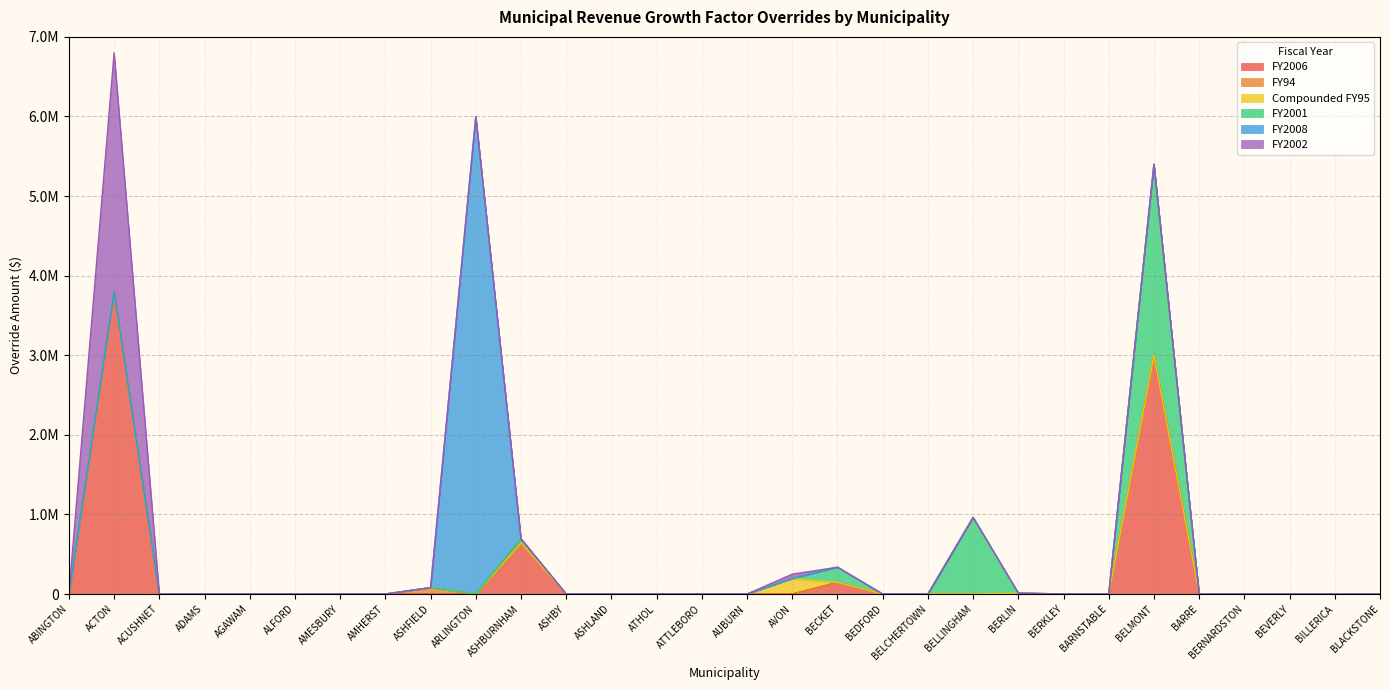

Reading left to right, extract all data points from this chart.

FY2006: 0.0	3800000.0	0.0	0.0	0.0	0.0	0.0	0.0	0.0	0.0	641448.8	0.0	0.0	0.0	0.0	0.0	0.0	145000.0	0.0	0.0	0.0	0.0	0.0	0.0	3000000.0	0.0	0.0	0.0	0.0	0.0
FY94: 0.0	0.0	0.0	0.0	0.0	0.0	0.0	0.0	80000.0	0.0	0.0	0.0	0.0	0.0	0.0	0.0	0.0	0.0	0.0	0.0	0.0	3500.0	0.0	0.0	0.0	0.0	0.0	0.0	0.0	0.0
Compounded FY95: 0.0	0.0	0.0	0.0	0.0	0.0	0.0	0.0	0.0	0.0	0.0	0.0	0.0	0.0	0.0	0.0	194395.0	0.0	0.0	0.0	0.0	8200.0	0.0	0.0	0.0	0.0	0.0	0.0	0.0	0.0
FY2001: 0.0	0.0	0.0	0.0	0.0	0.0	0.0	0.0	0.0	0.0	52594.0	0.0	0.0	0.0	0.0	0.0	0.0	191628.0	0.0	0.0	962614.0	0.0	0.0	0.0	2400000.0	0.0	0.0	0.0	0.0	0.0
FY2008: 0.0	0.0	0.0	0.0	0.0	0.0	0.0	0.0	0.0	6000000.0	0.0	0.0	0.0	0.0	0.0	0.0	0.0	0.0	0.0	0.0	0.0	0.0	0.0	0.0	0.0	0.0	0.0	0.0	0.0	0.0
FY2002: 0.0	3000000.0	0.0	0.0	0.0	0.0	0.0	0.0	0.0	0.0	0.0	0.0	0.0	0.0	0.0	0.0	54754.0	0.0	0.0	0.0	0.0	0.0	0.0	0.0	0.0	0.0	0.0	0.0	0.0	0.0